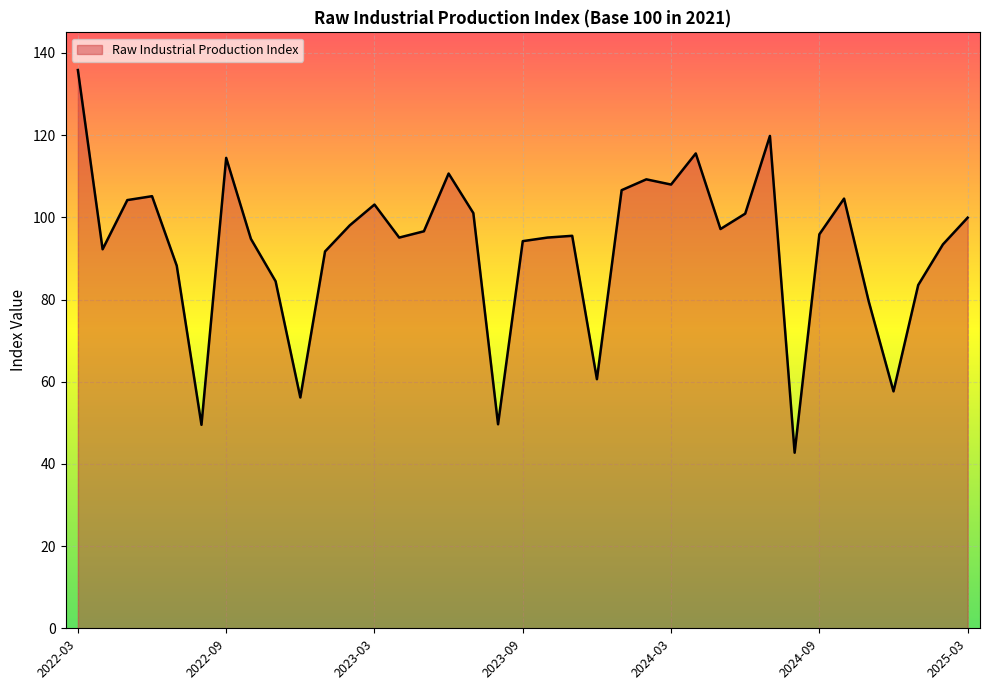

What is the minimum value shown in the chart?

42.7